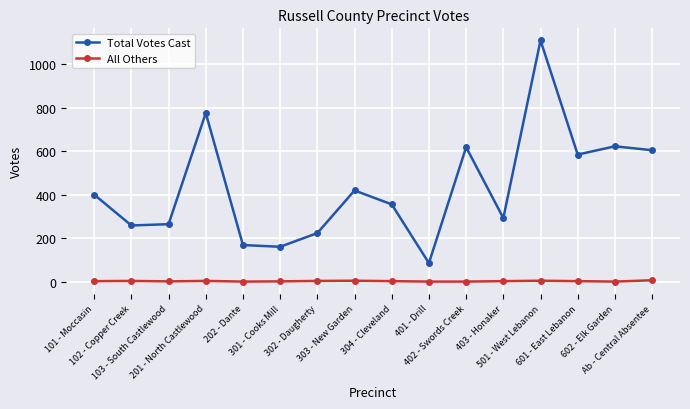

True or false: All Others and Total Votes Cast intersect in this chart.

False